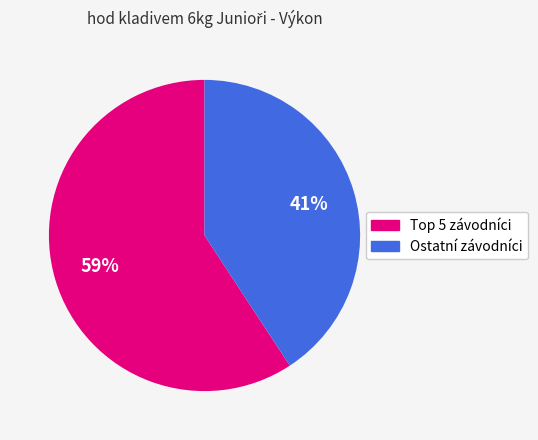

Does any single category account for the majority?

Yes